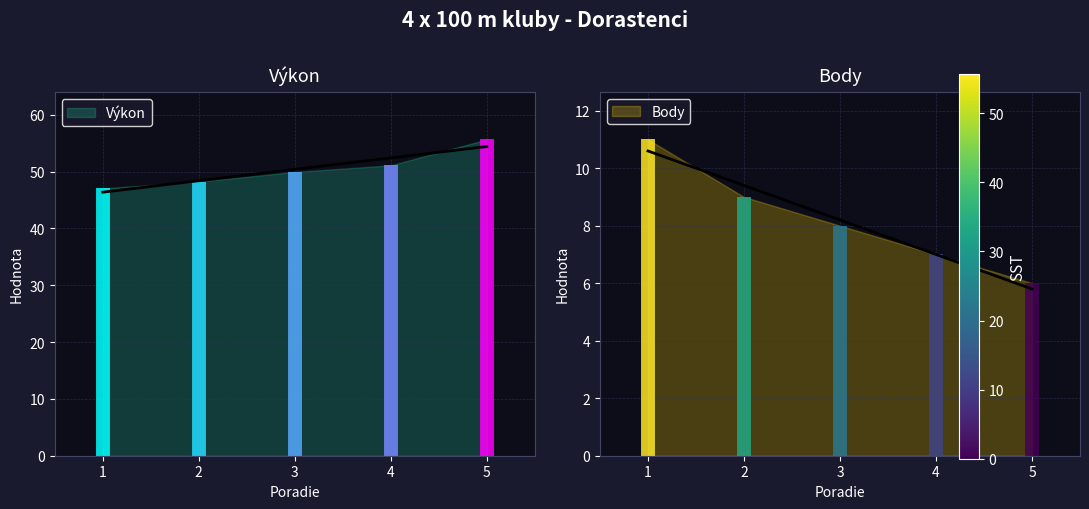

Rank the categories by value from lowest to highest.

1, 2, 3, 4, 5